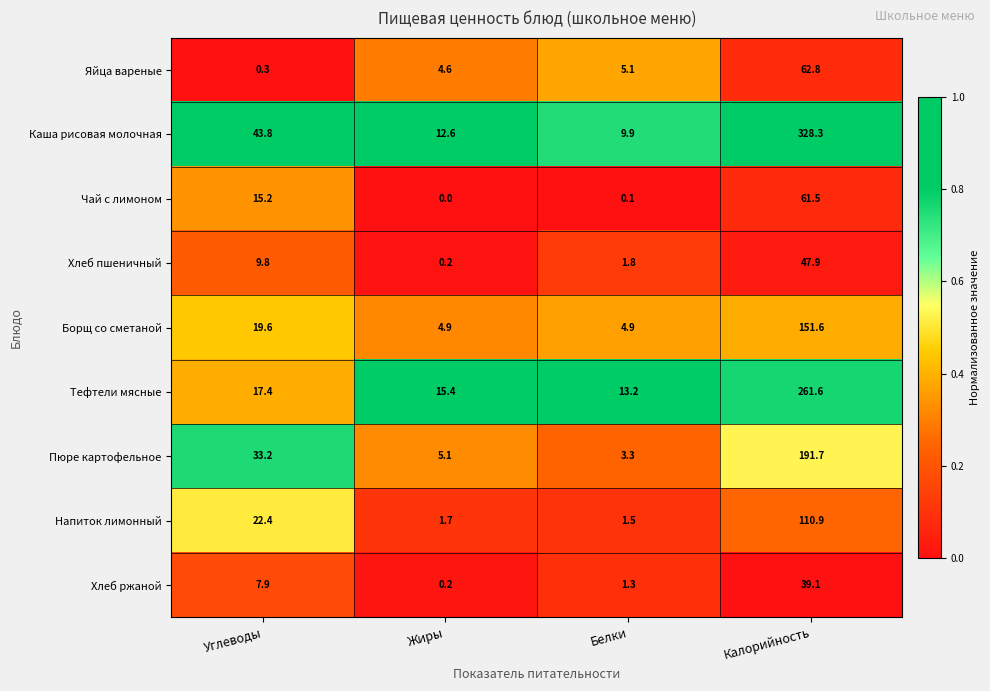

What is the spread (max minus min) of values at Калорийность?

289.2